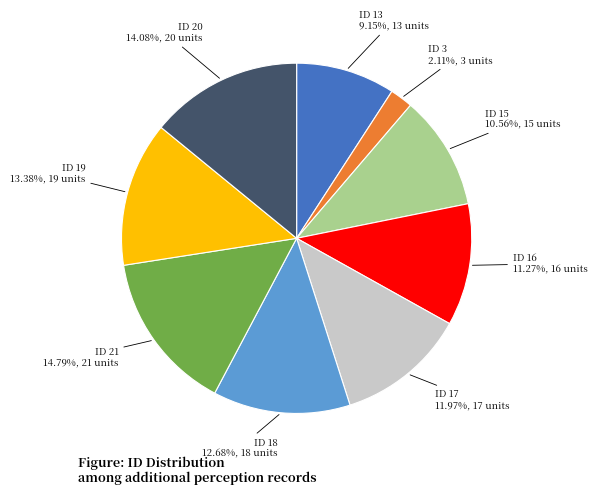

How many slices are in this pie chart?

9